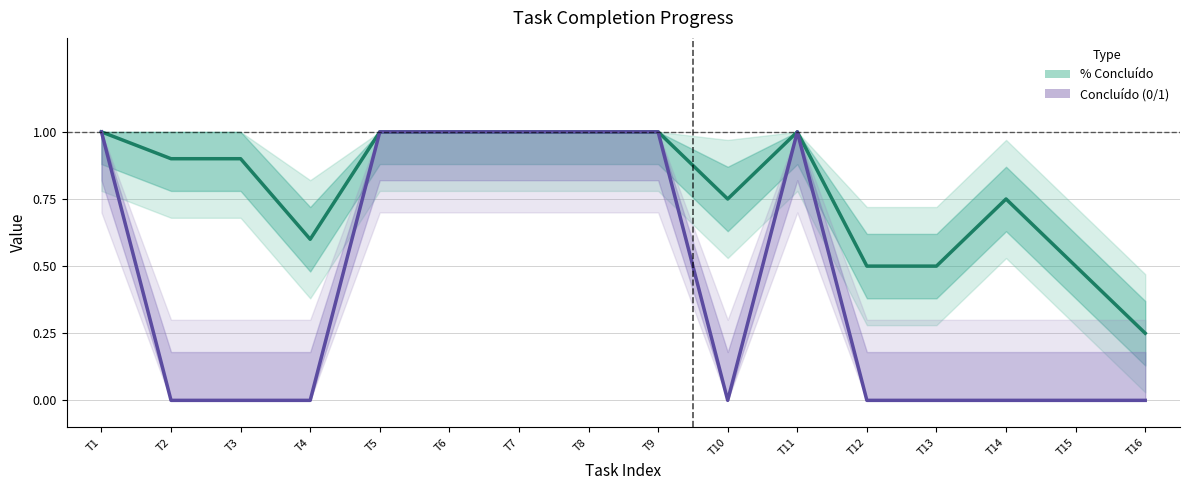

The Concluído (0/1) series shows 0.0 at T3. True or false?

True